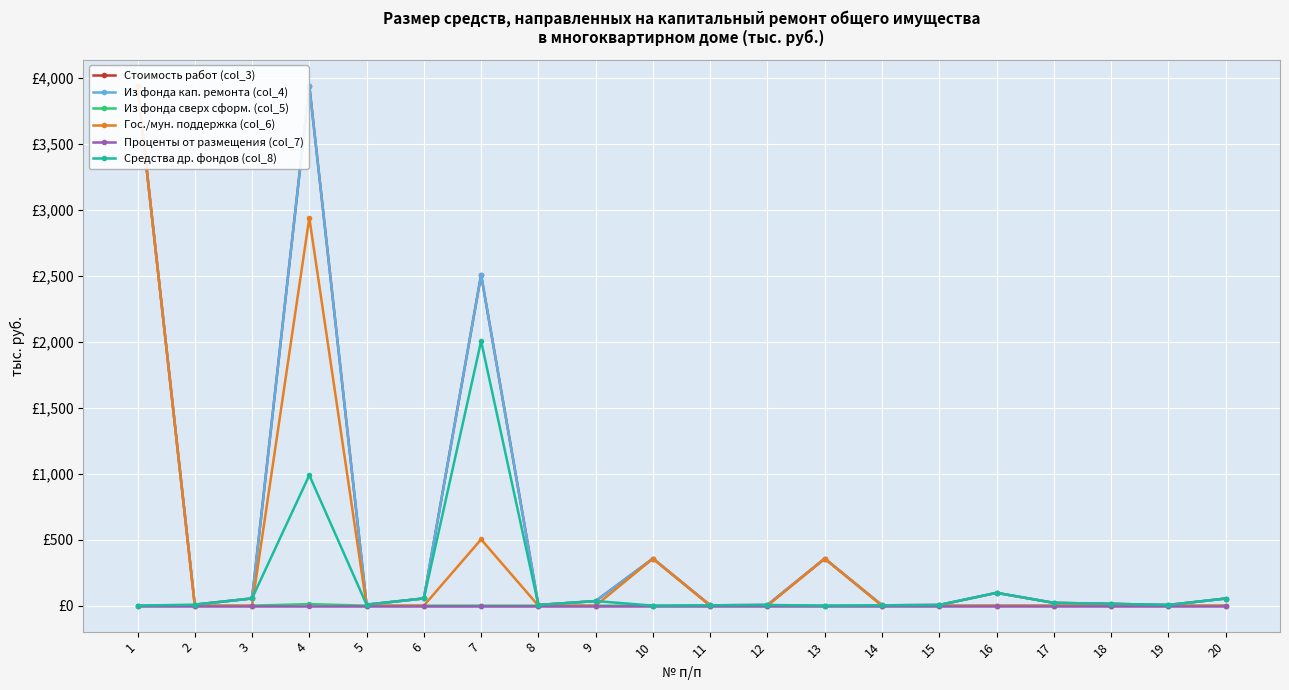

How many interior local peaks does the Из фонда сверх сформ. (col_5) series have?

1